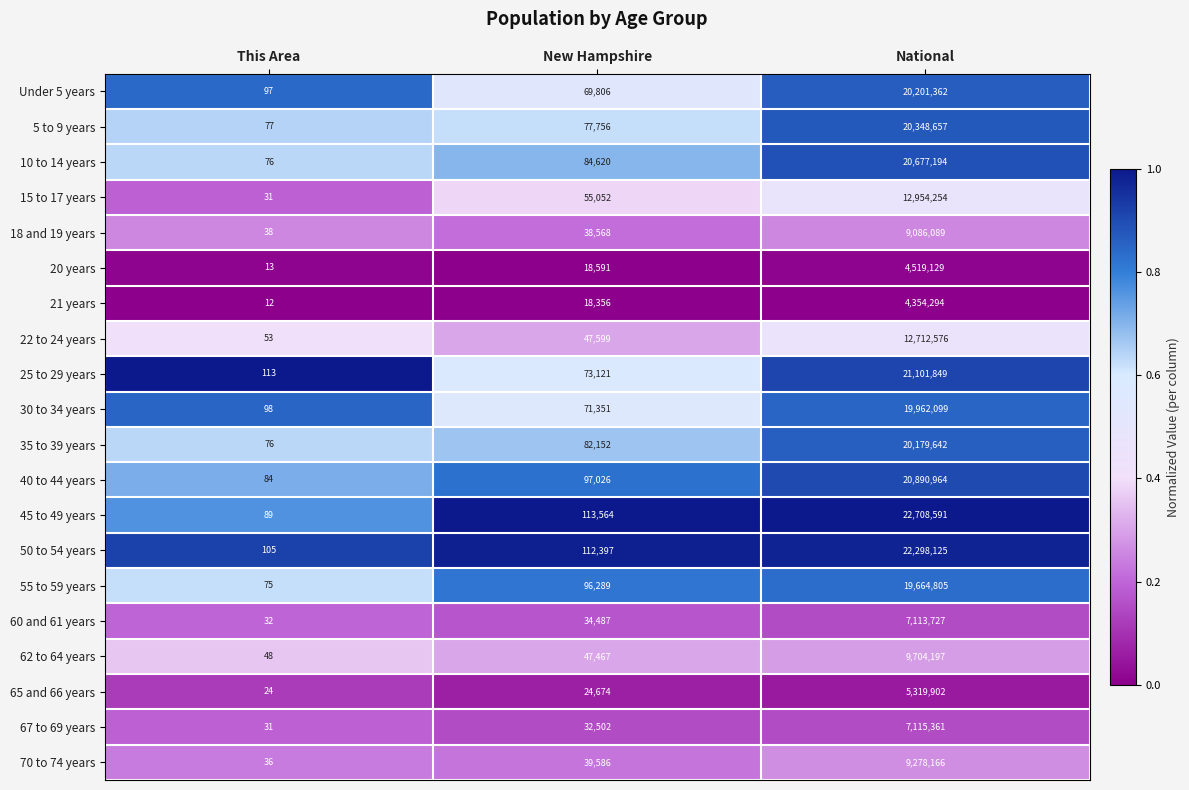

At which label does 62 to 64 years reach its peak?

National